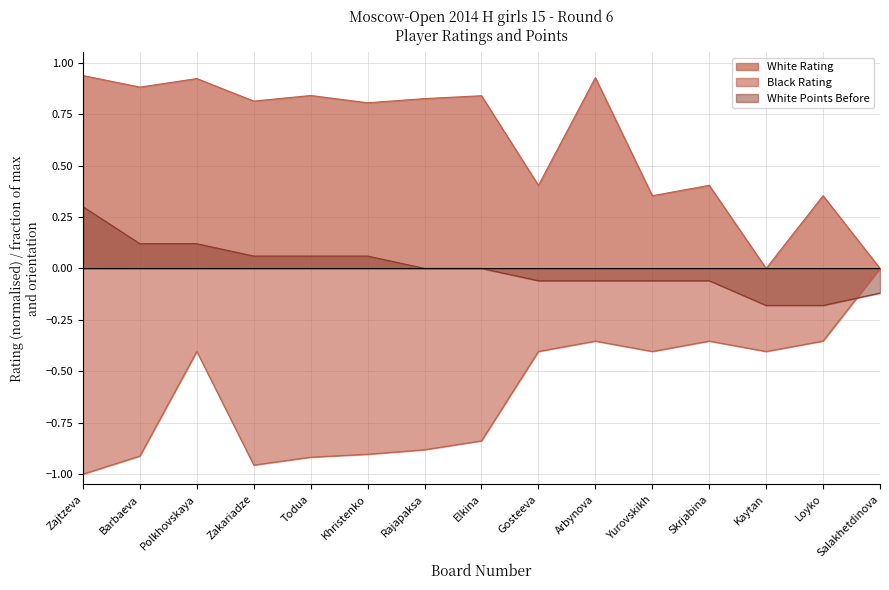

What are all the series names shown in the legend?

White Rating, Black Rating, White Points Before